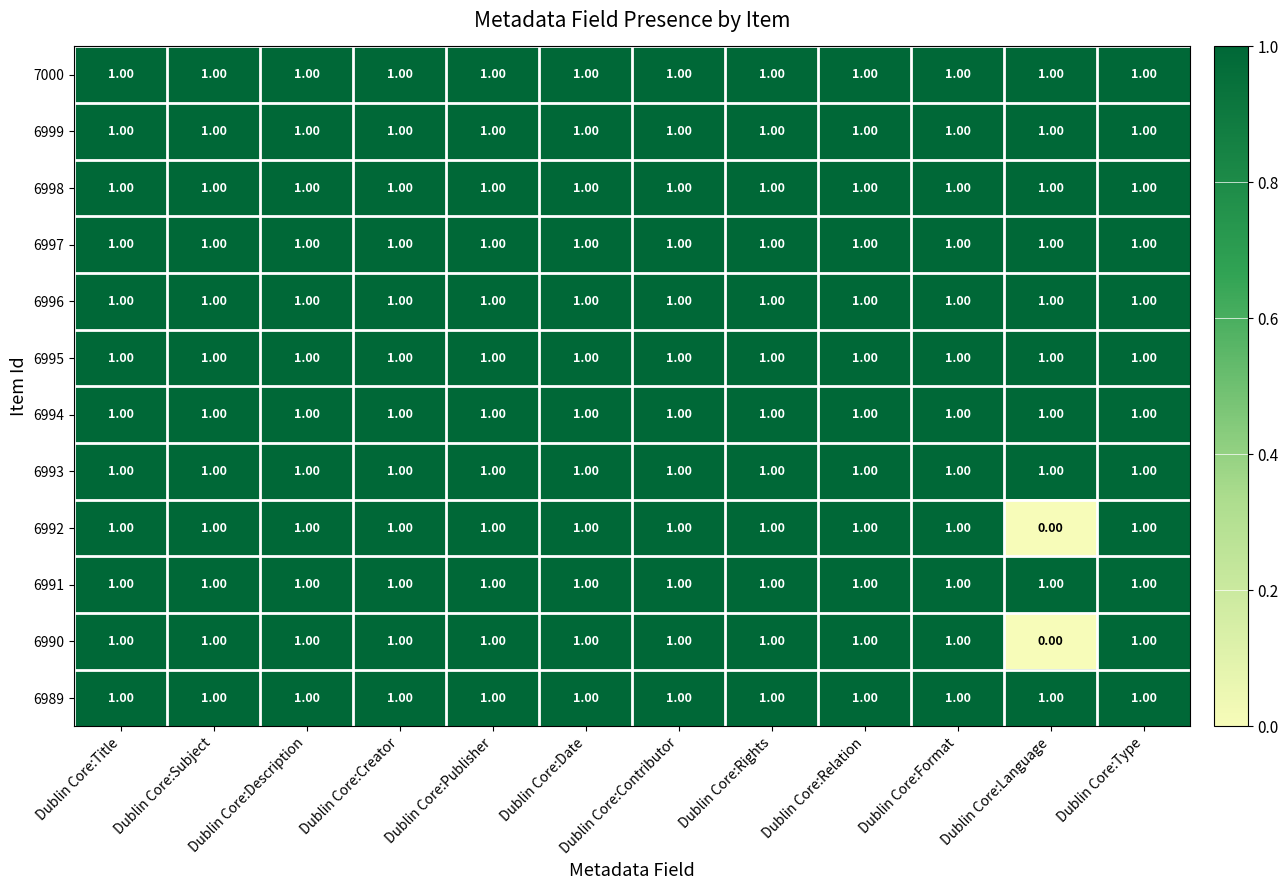

At which category does the chart reach its minimum across all series?

Dublin Core:Language